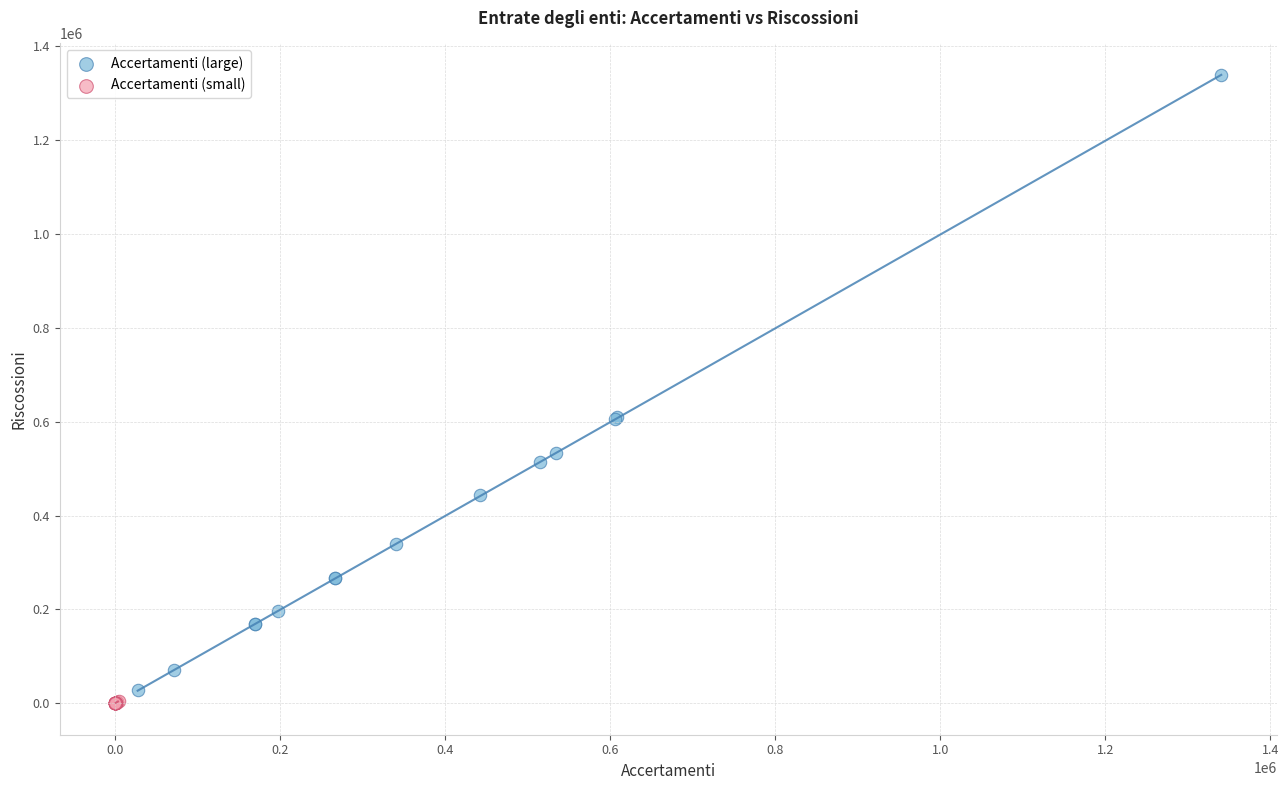

What are all the series names shown in the legend?

Accertamenti (large), Accertamenti (small)